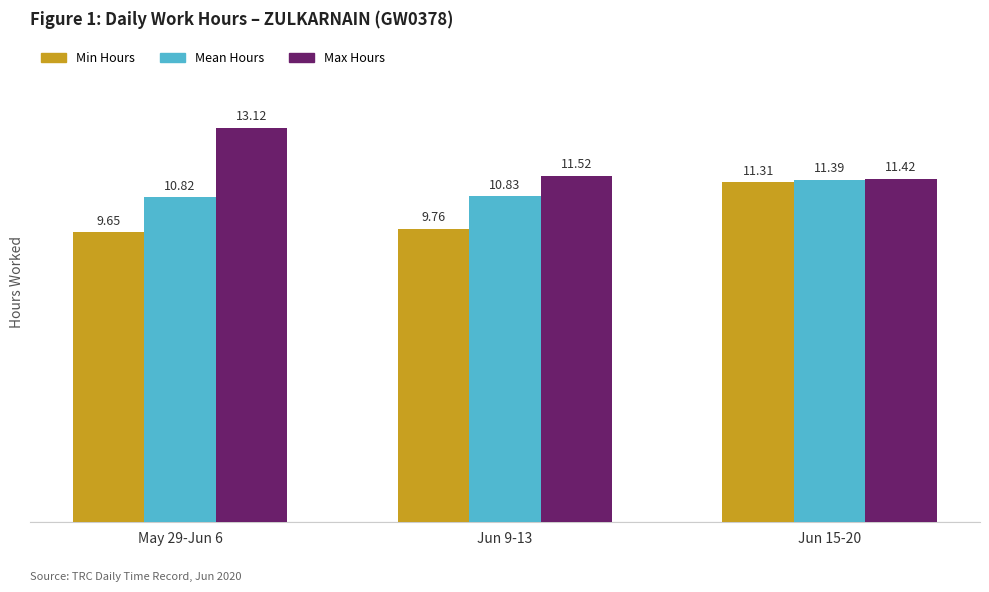

What is the sum of the Mean Hours values at Jun 15-20 and May 29-Jun 6?

22.2